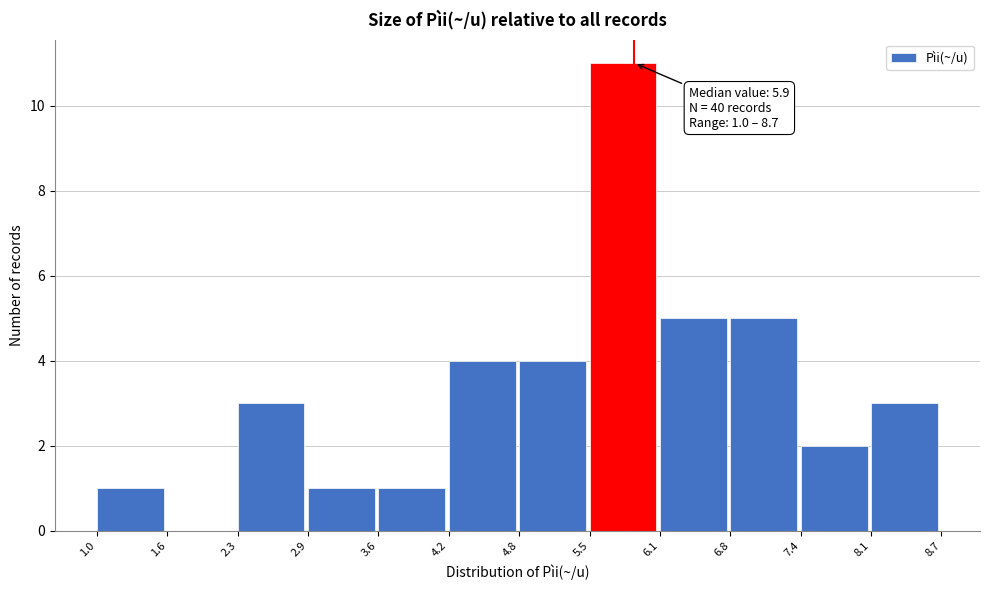

Which range on the x-axis has the tallest bar?

5.5 to 6.1